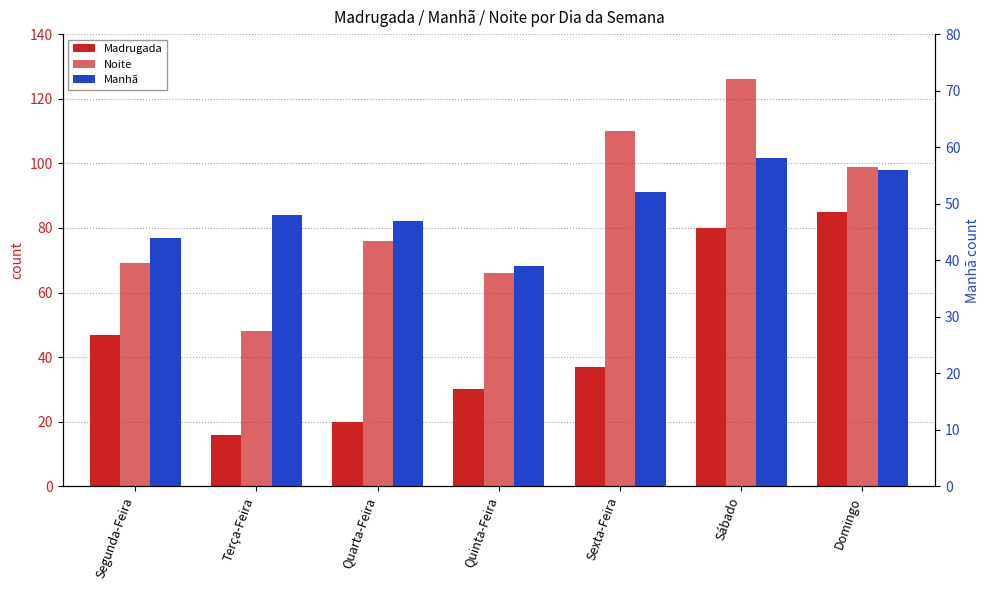

What is the label of the 6th bar from the left?

Sábado